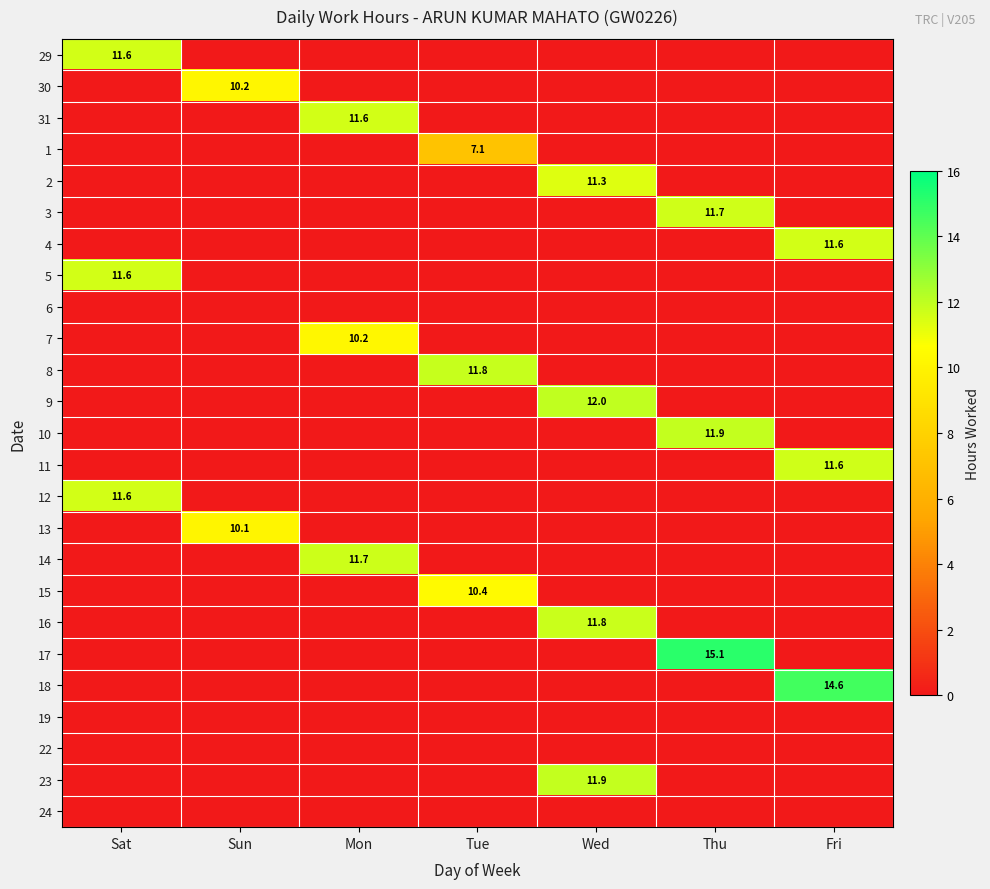

The value of 11 at Thu is -4.1. True or false?

False